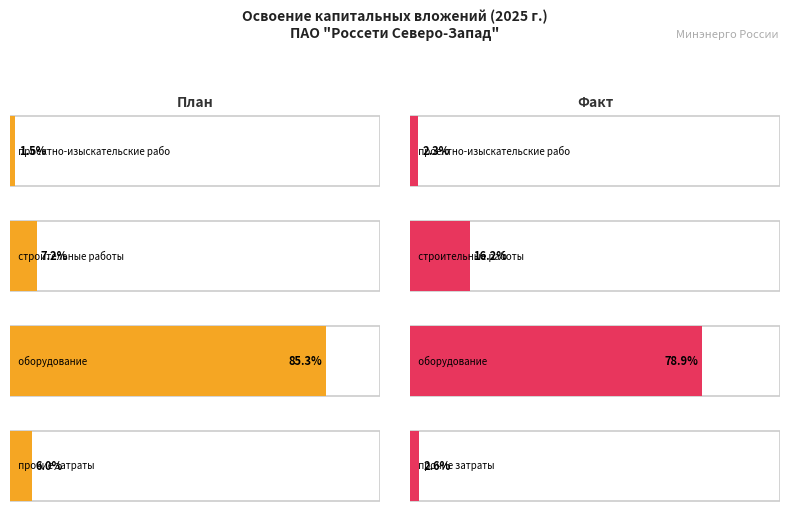

What are all the series names shown in the legend?

проектно-изыскательские работы, строительные работы, оборудование, прочие затраты